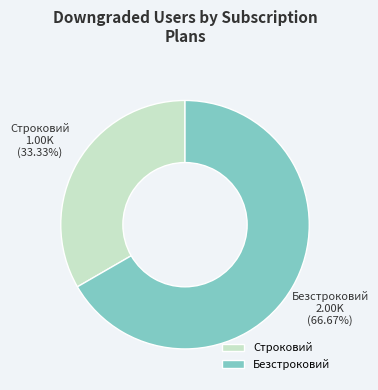

What is the ratio of the value at Строковий to the value at Безстроковий?

0.5